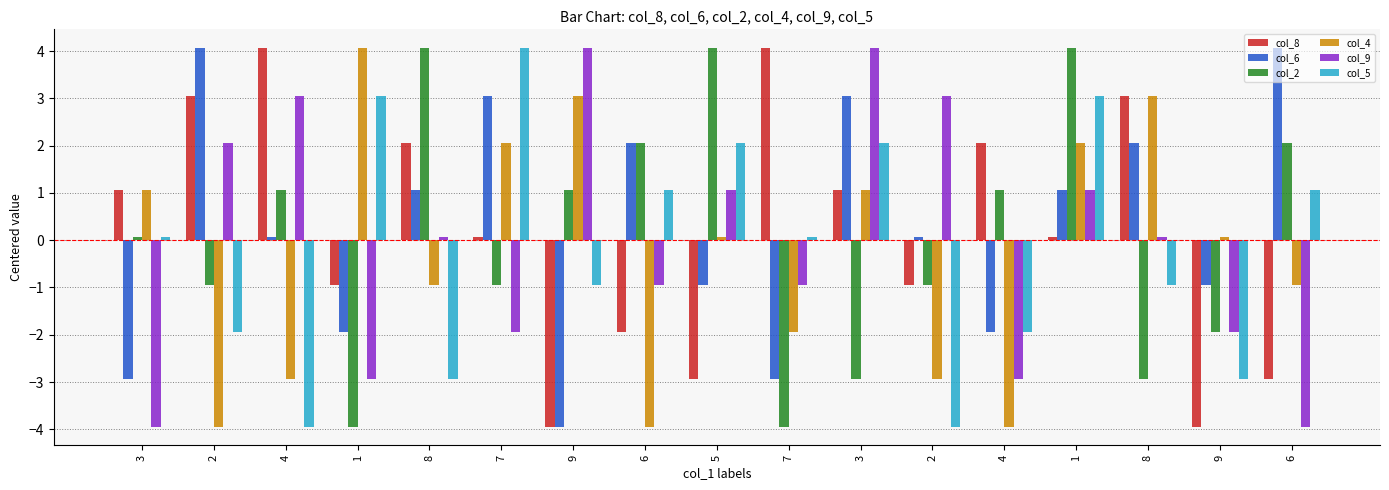

What is the average value of the col_8 series?

0.2